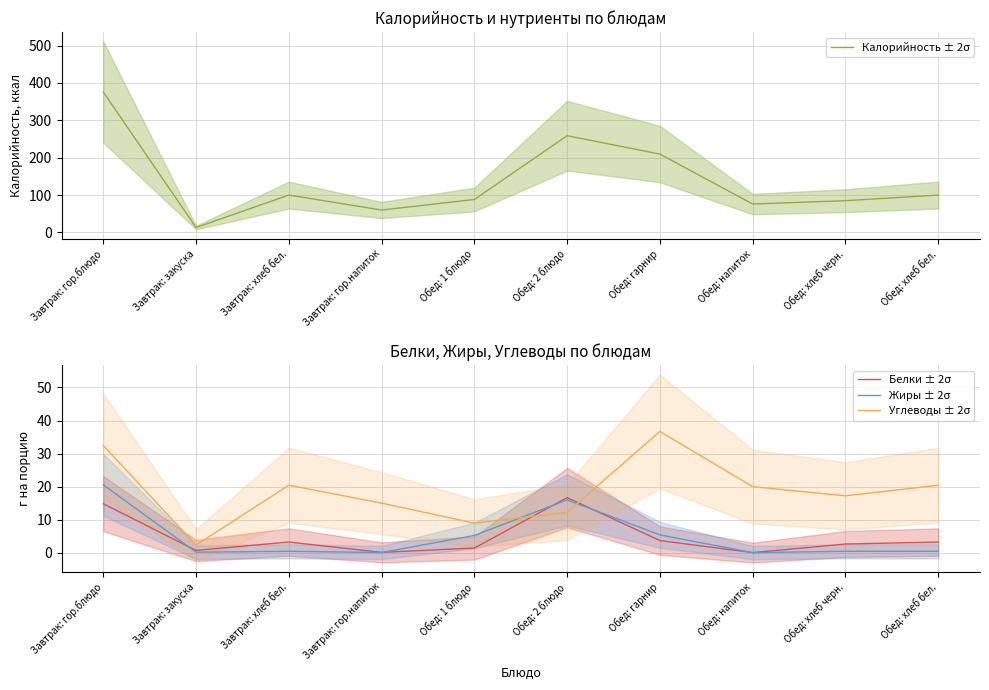

Which series has the largest total across all categories?

Калорийность ± 2σ